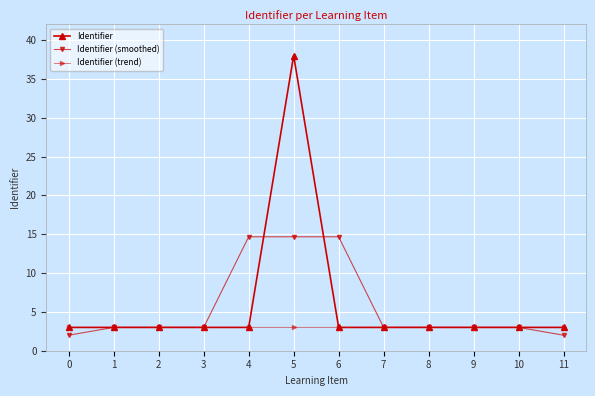

Reading right to left, extract all data points from this chart.

Identifier: 3.0	3.0	3.0	3.0	3.0	3.0	38.0	3.0	3.0	3.0	3.0	3.0
Identifier (smoothed): 2.0	3.0	3.0	3.0	3.0	14.7	14.7	14.7	3.0	3.0	3.0	2.0
Identifier (trend): 3.0	3.0	3.0	3.0	3.0	3.0	3.0	3.0	3.0	3.0	3.0	3.0